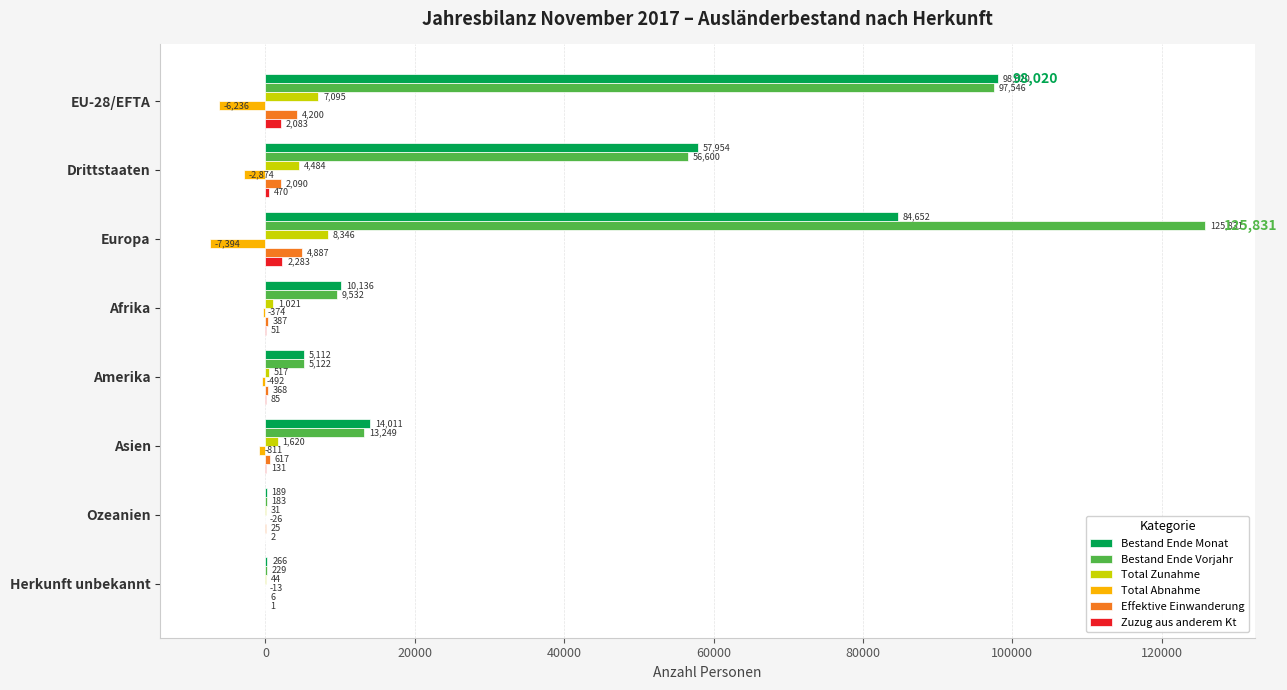

What is the average value of the Zuzug aus anderem Kt series?

638